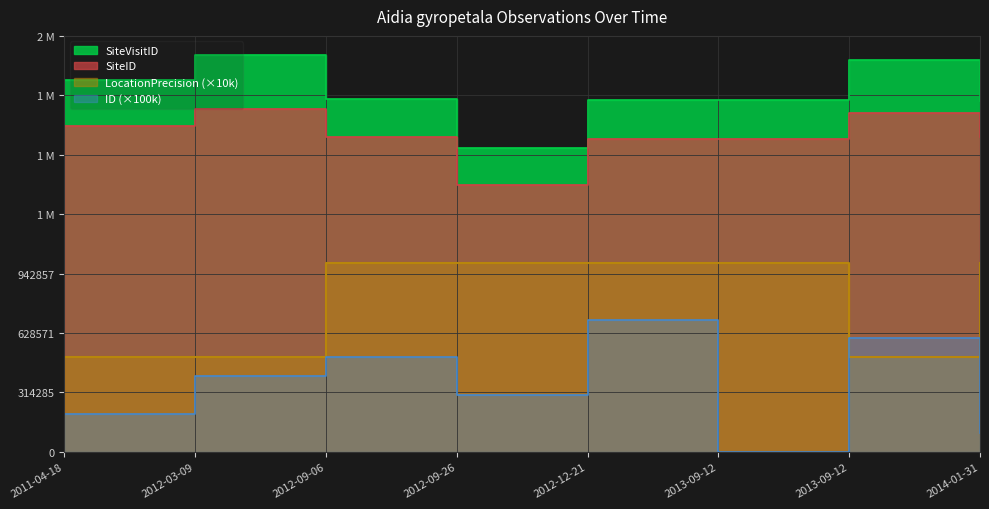

Rank the series by their maximum value, from highest to lowest.

SiteVisitID, SiteID, LocationPrecision, ID